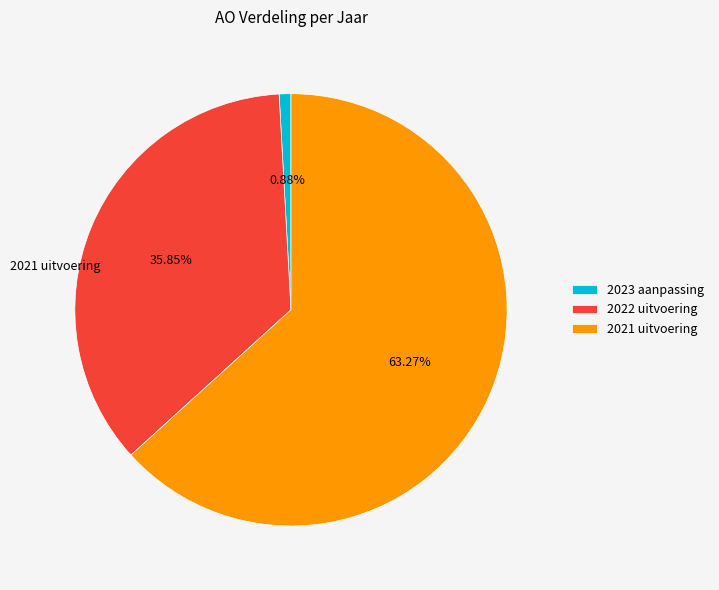

True or false: 2021 uitvoering accounts for 63% of the total.

True